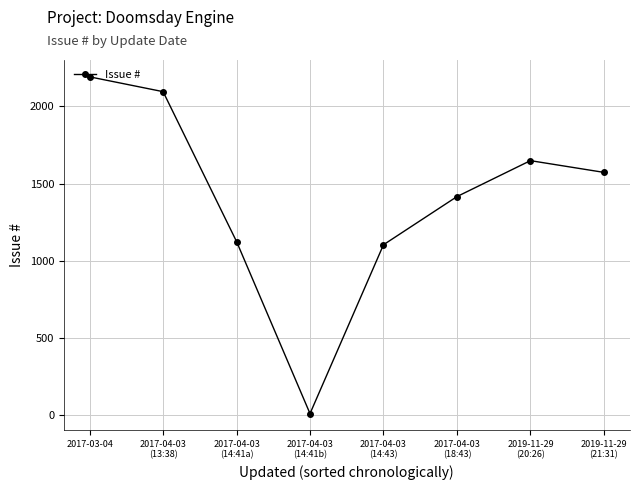

At which category does the chart reach its peak across all series?

2017-03-04